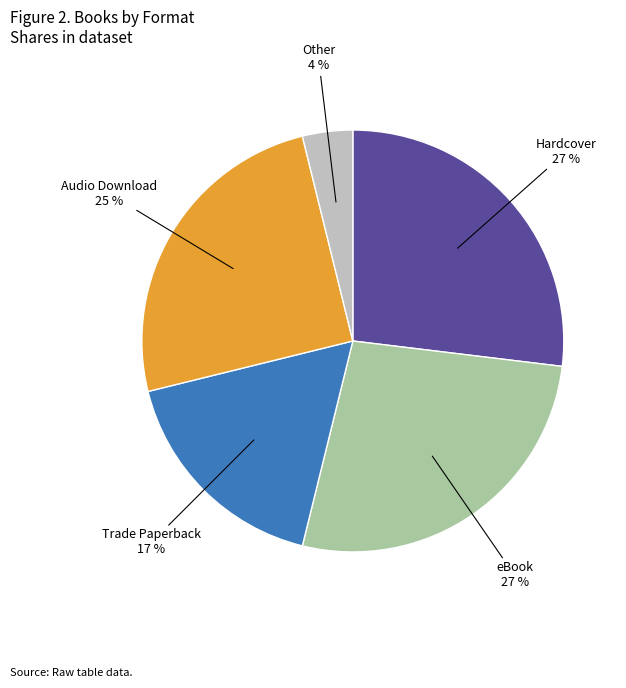

To the nearest percent, what is the difference between the largest and smallest slice percentages?

23%